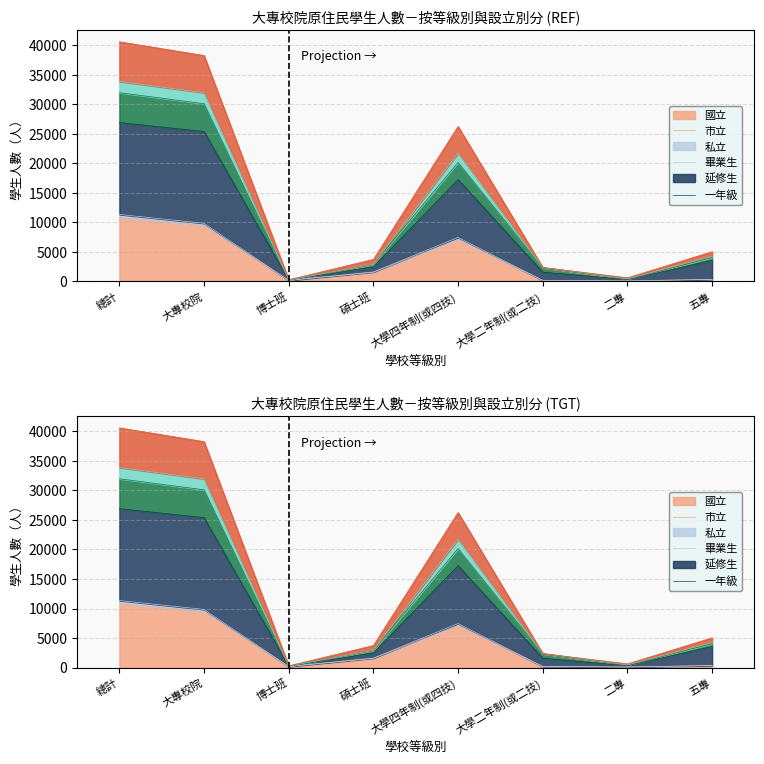

What position from the left is 大學二年制(或二技)?

6